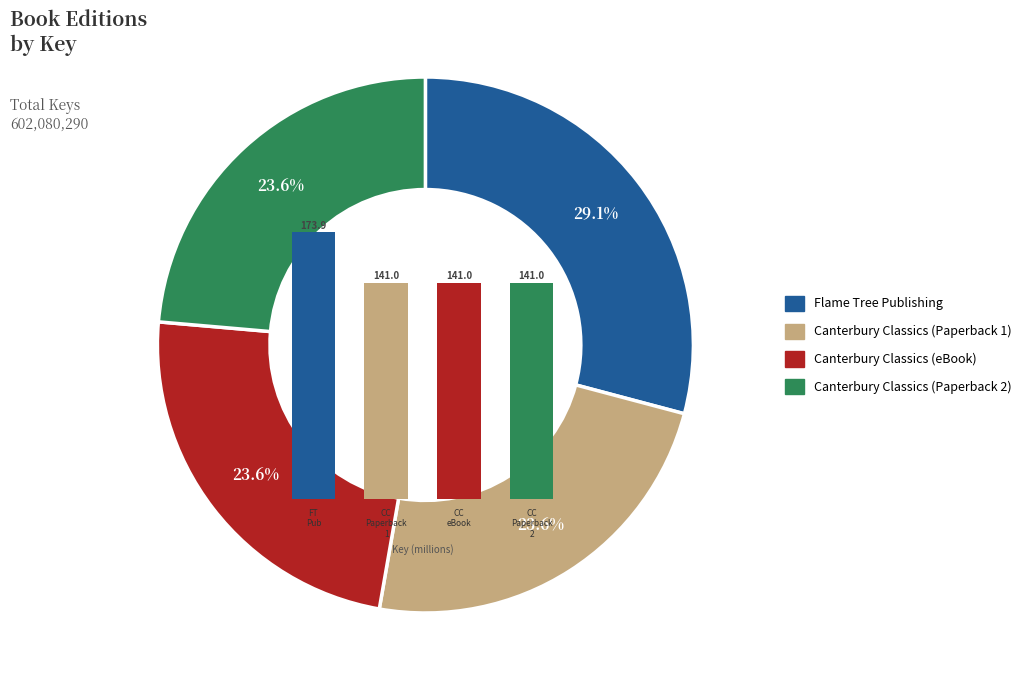

What is the total percentage of CC eBook and CC Paperback 1?

47.2%